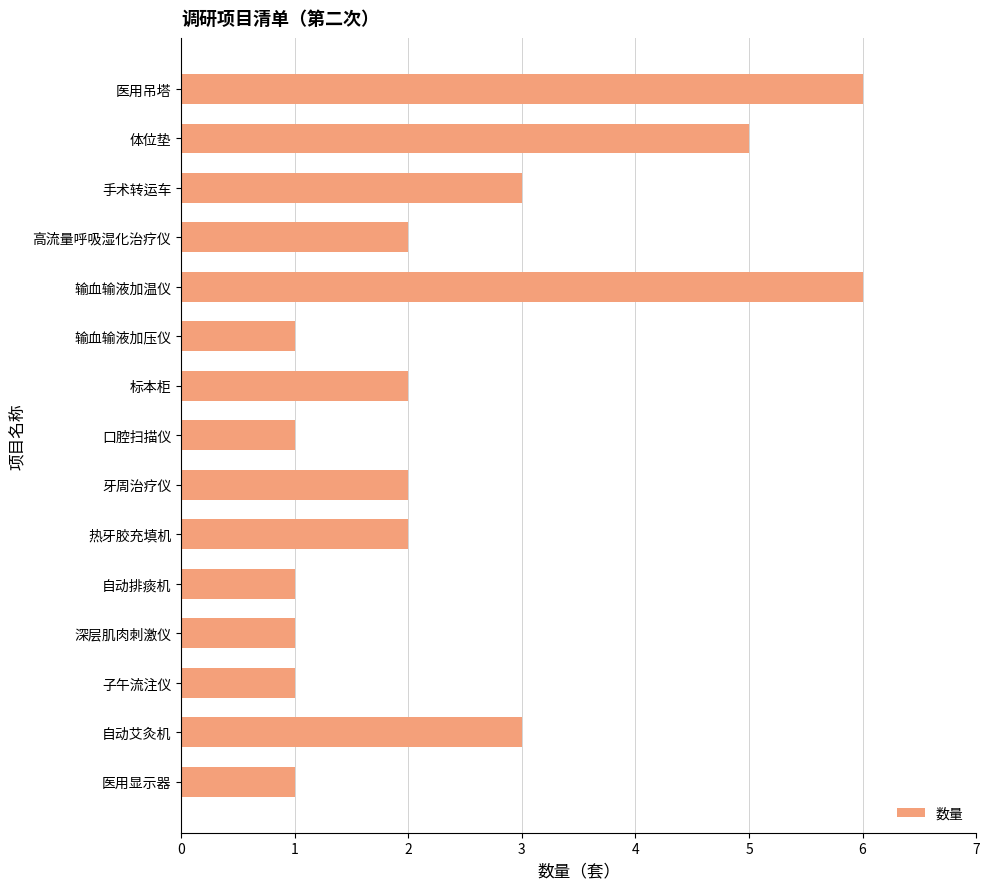

Does the chart contain any negative values?

No